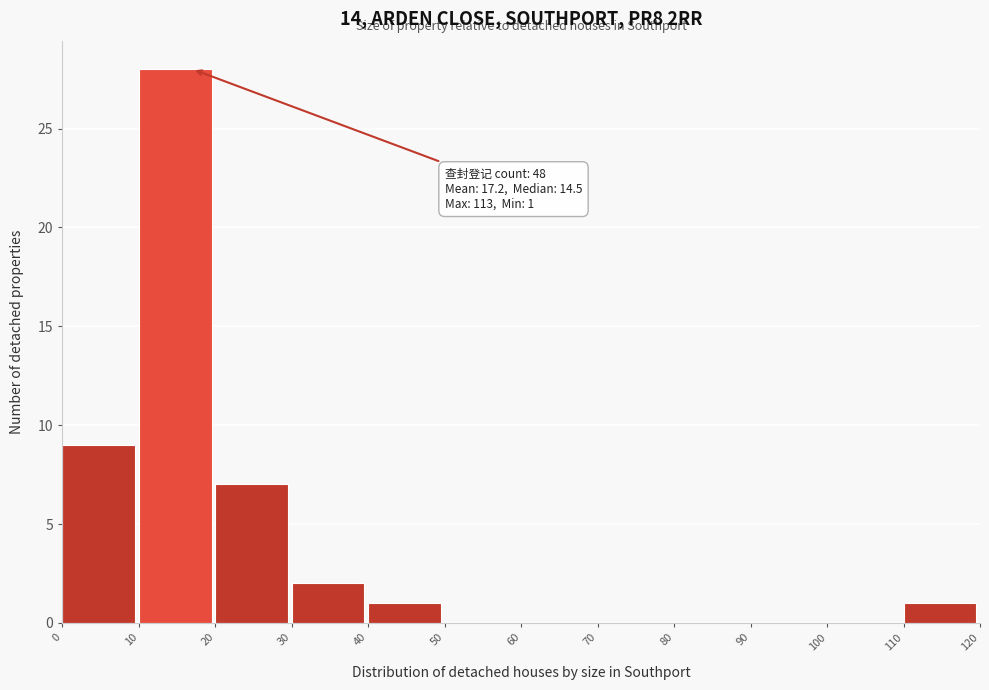

Over which range of the x-axis is the bar tallest?

10 to 20